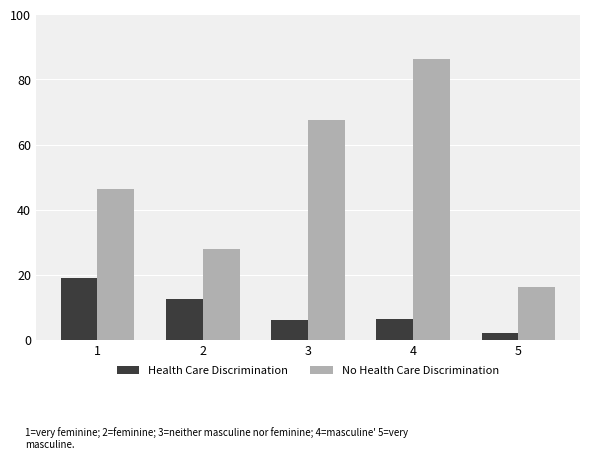

True or false: No Health Care Discrimination has a value of 20.5 at 1.

False